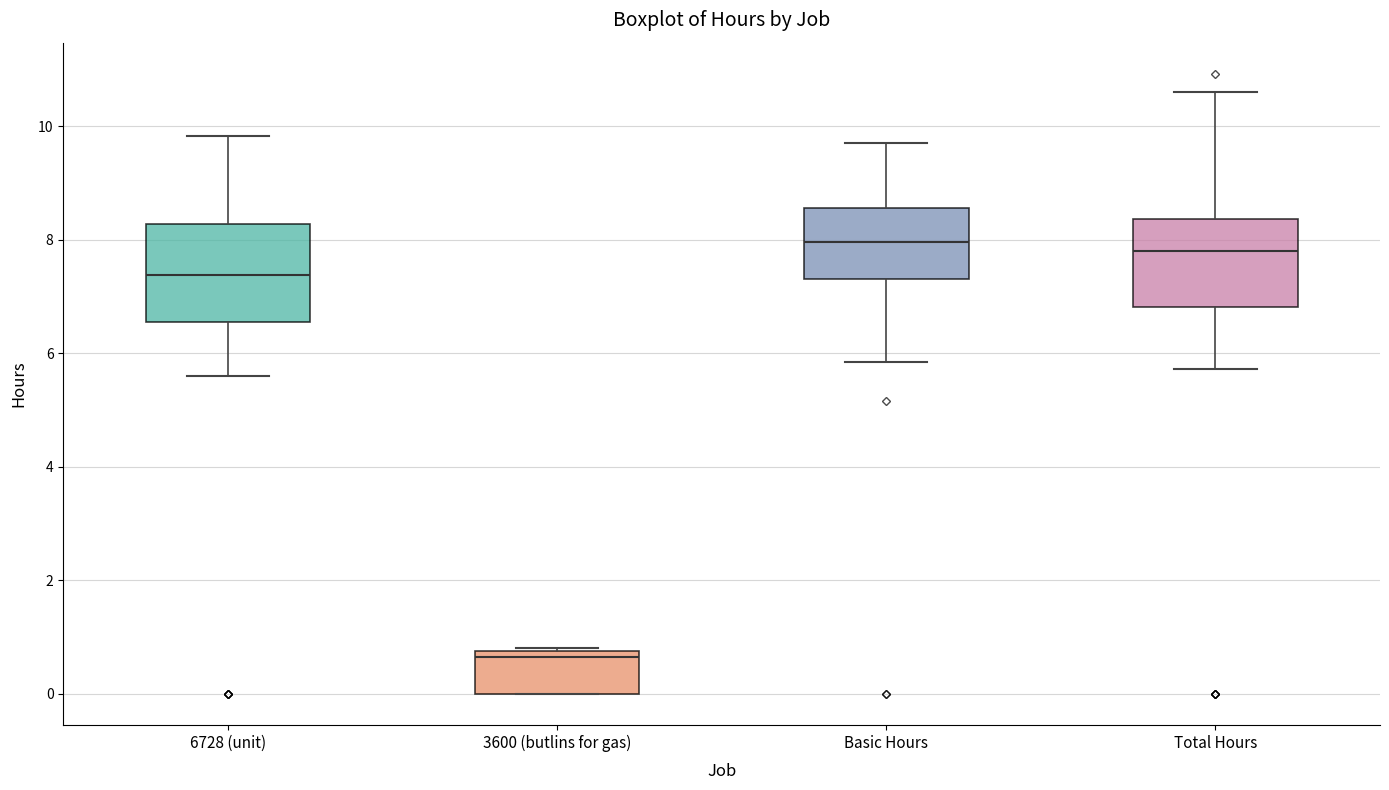

Reading left to right, transcribe this box plot: for each box, give where its median line is, the range the box spans, and where its two whiskers end, as read against the y-axis. The values are not printed on the chart, so give them approximately, as read against the axis.

6728 (unit): median 7.4, box 6.6 to 8.2, whiskers 5.6 to 9.8
3600 (butlins for gas): median 0.6, box 0.0 to 0.8, whiskers 0.0 to 0.8
Basic Hours: median 8.0, box 7.4 to 8.6, whiskers 5.8 to 9.6
Total Hours: median 7.8, box 6.8 to 8.4, whiskers 5.8 to 10.6